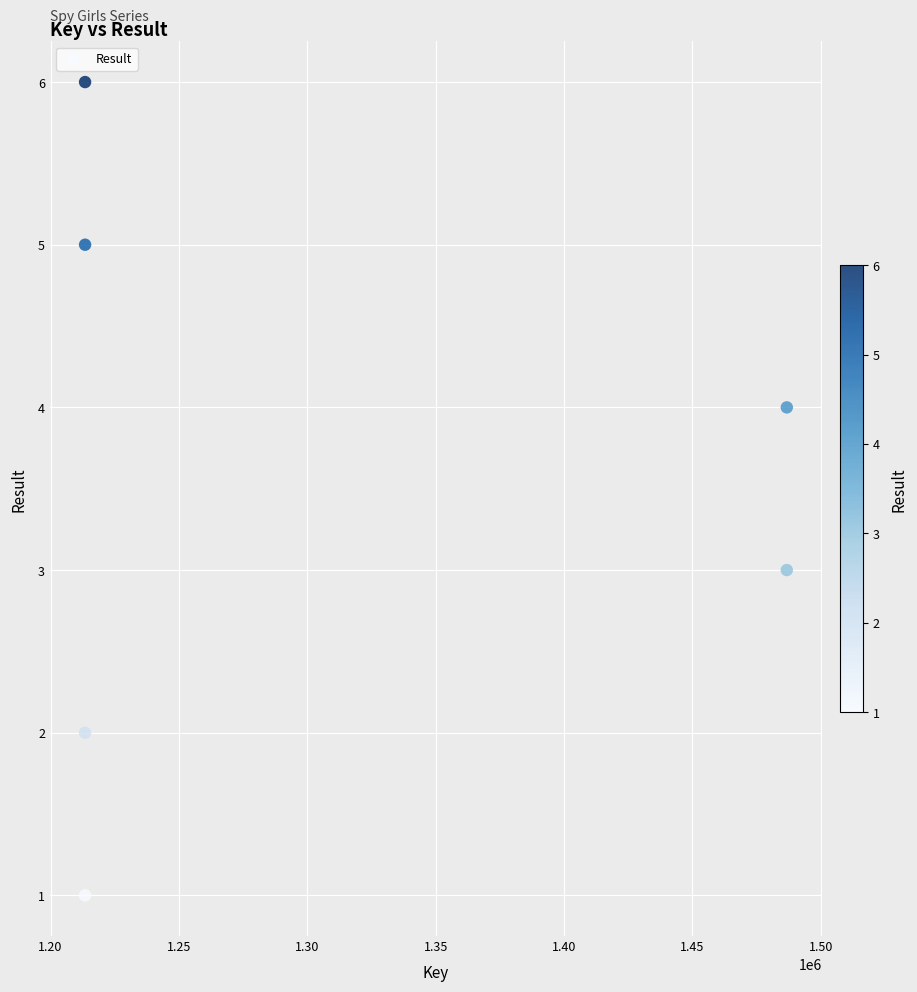

What is the average X value?

1304562